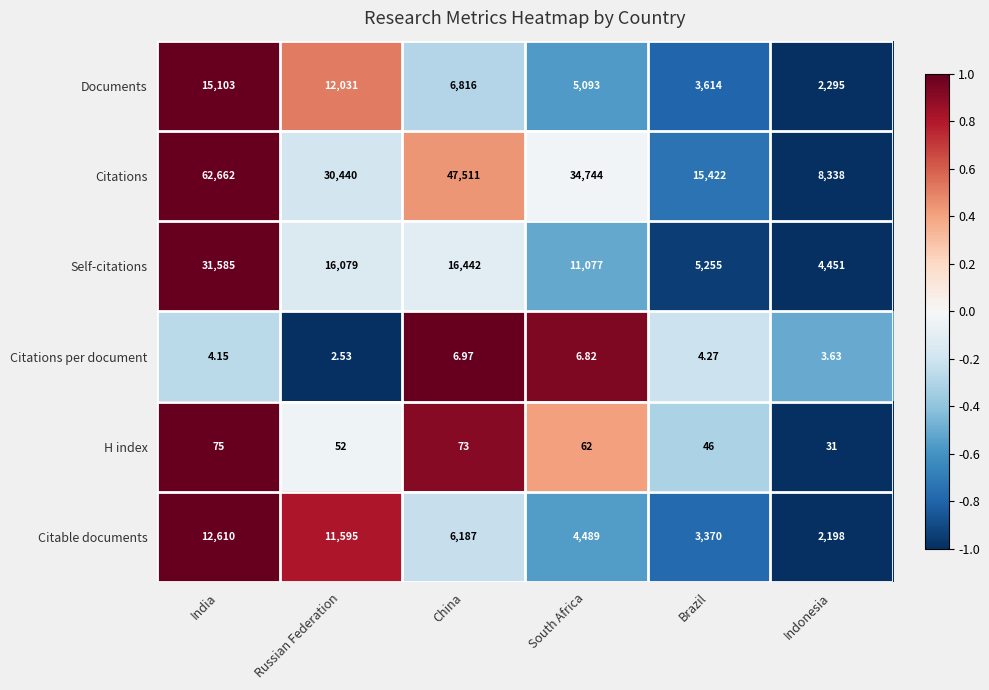

At China, list the series in order from smallest to largest.

Citations per document, H index, Citable documents, Documents, Self-citations, Citations